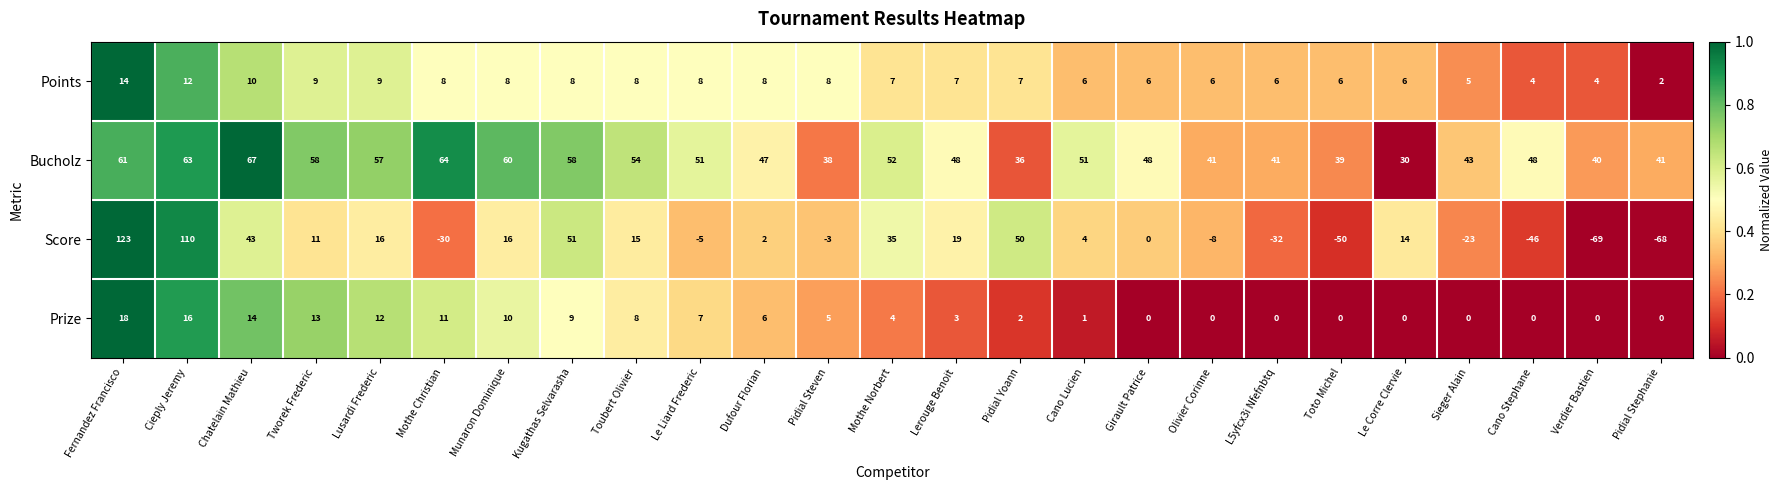

Count the number of data series in this chart.

4